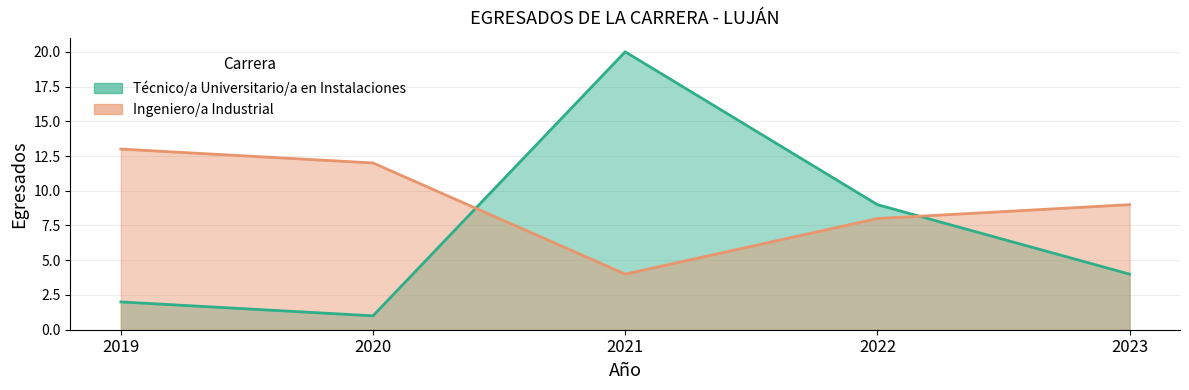

What is the sum of all Ingeniero/a Industrial values?

46